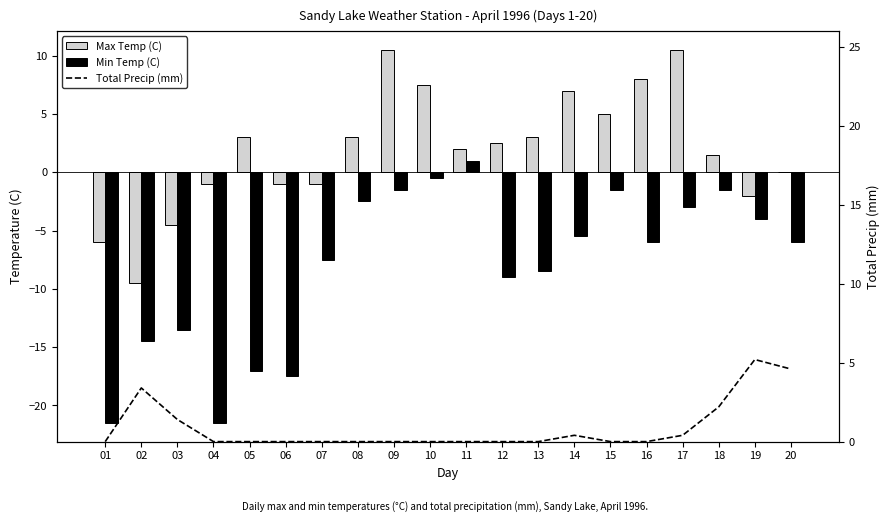

Reading left to right, list all the values displayed in this chart.

Max Temp (C): 01=-6.0	02=-9.5	03=-4.5	04=-1.0	05=3.0	06=-1.0	07=-1.0	08=3.0	09=10.5	10=7.5	11=2.0	12=2.5	13=3.0	14=7.0	15=5.0	16=8.0	17=10.5	18=1.5	19=-2.0	20=0.0
Min Temp (C): 01=-21.5	02=-14.5	03=-13.5	04=-21.5	05=-17.0	06=-17.5	07=-7.5	08=-2.5	09=-1.5	10=-0.5	11=1.0	12=-9.0	13=-8.5	14=-5.5	15=-1.5	16=-6.0	17=-3.0	18=-1.5	19=-4.0	20=-6.0
Total Precip (mm): 01=0.0	02=3.4	03=1.4	04=0.0	05=0.0	06=0.0	07=0.0	08=0.0	09=0.0	10=0.0	11=0.0	12=0.0	13=0.0	14=0.4	15=0.0	16=0.0	17=0.4	18=2.2	19=5.2	20=4.6